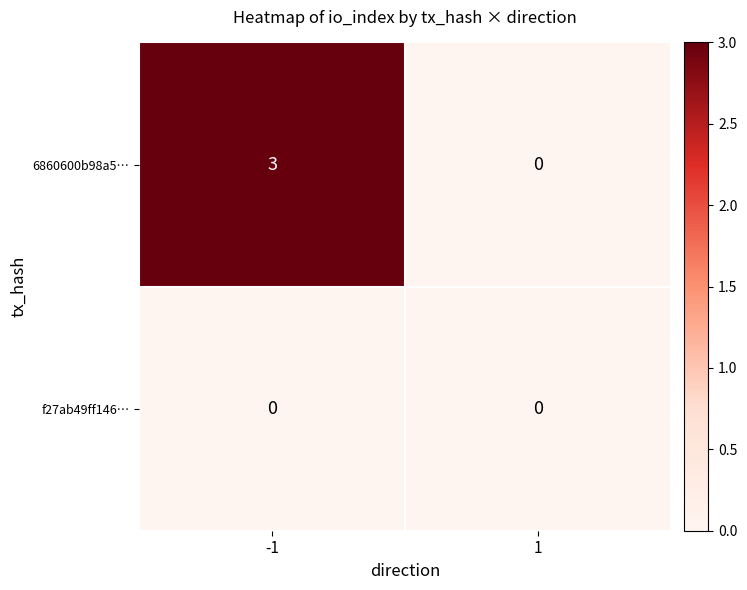

The value of f27ab49ff146… at 1 is 0. True or false?

True